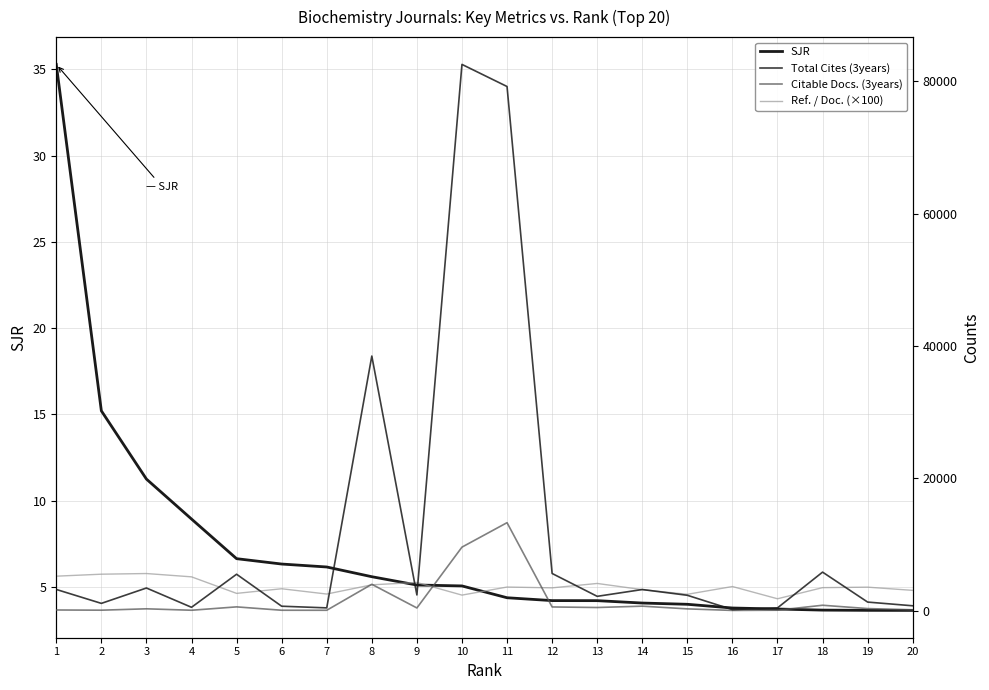

Reading left to right, what are all the values shown in this chart?

SJR: 35.3	15.2	11.3	8.9	6.6	6.3	6.2	5.6	5.1	5.1	4.4	4.2	4.2	4.1	4.0	3.8	3.7	3.7	3.6	3.6
Total Cites (3years): 3195.0	1089.0	3413.0	497.0	5494.0	660.0	410.0	38467.0	2365.0	82544.0	79203.0	5608.0	2154.0	3182.0	2312.0	150.0	410.0	5813.0	1285.0	725.0
Citable Docs. (3years): 91.0	60.0	269.0	51.0	561.0	52.0	47.0	3976.0	397.0	9590.0	13286.0	549.0	466.0	669.0	259.0	25.0	56.0	807.0	305.0	122.0
Ref. / Doc. (×100): 5200.0	5500.0	5600.0	5100.0	2600.0	3300.0	2500.0	3894.0	4250.0	2339.0	3558.0	3437.0	4101.0	3166.0	2462.0	3636.0	1786.0	3467.0	3541.0	3056.0